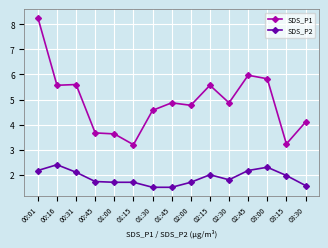

Which series has the widest spread of values?

SDS_P1